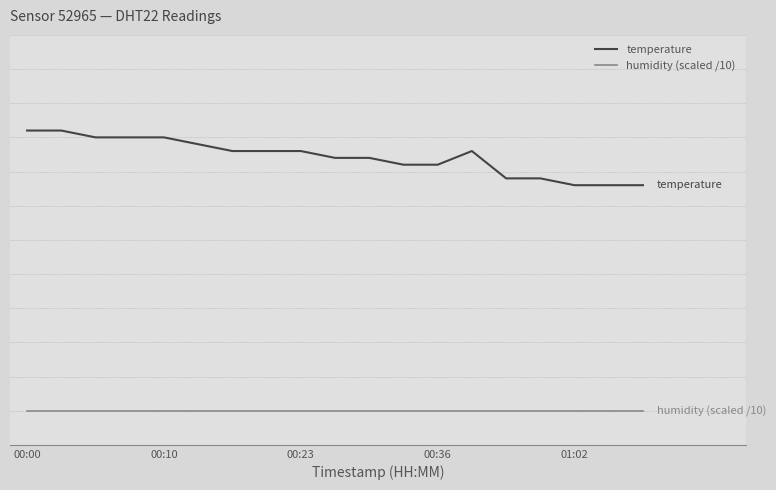

True or false: temperature and humidity (scaled /10) cross at least once.

False